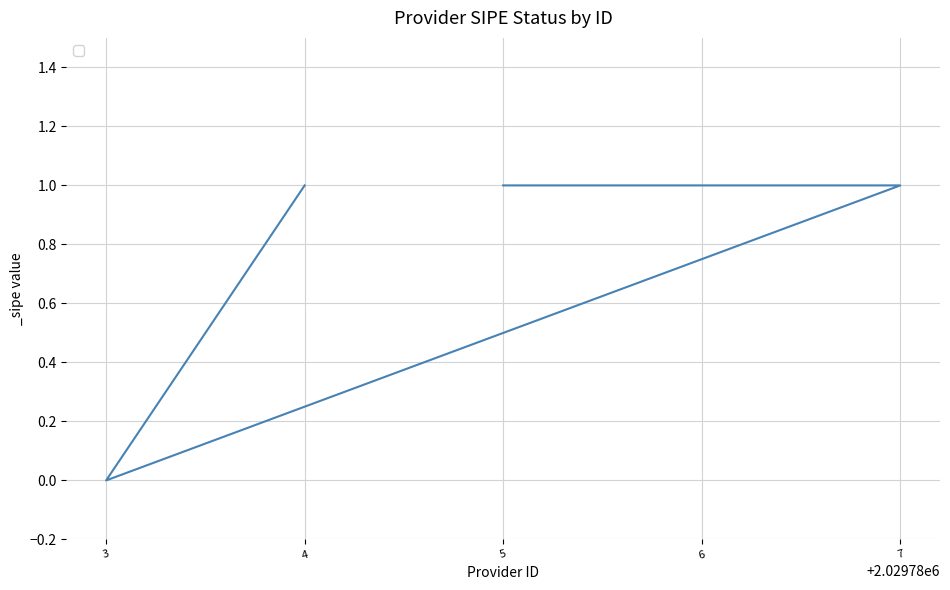

What position from the left is 6?

4